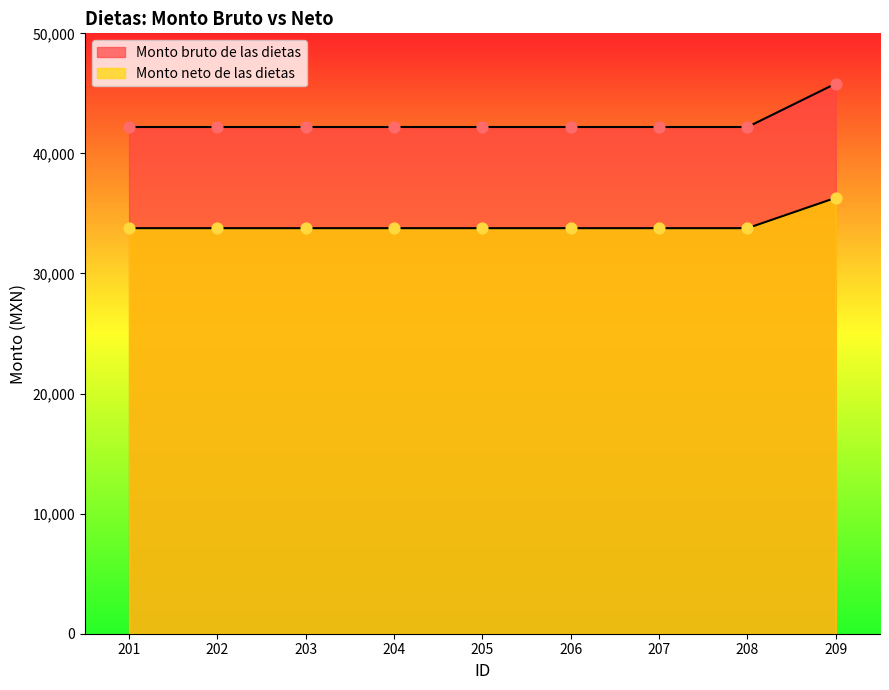

At how many categories does at least one series exceed 34200?

9